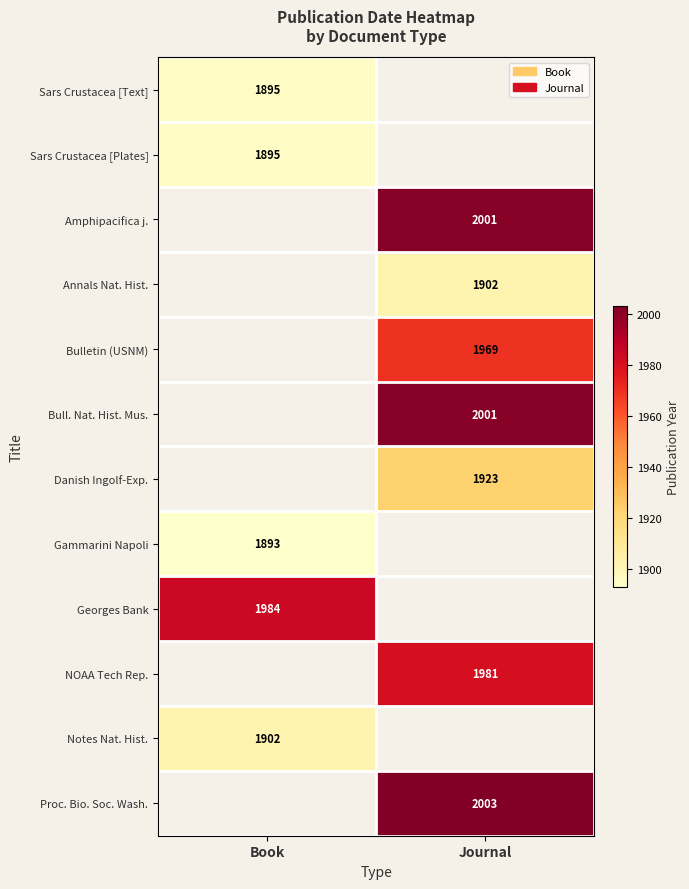

True or false: NOAA Tech Rep. has a value of 1159 at Journal.

False